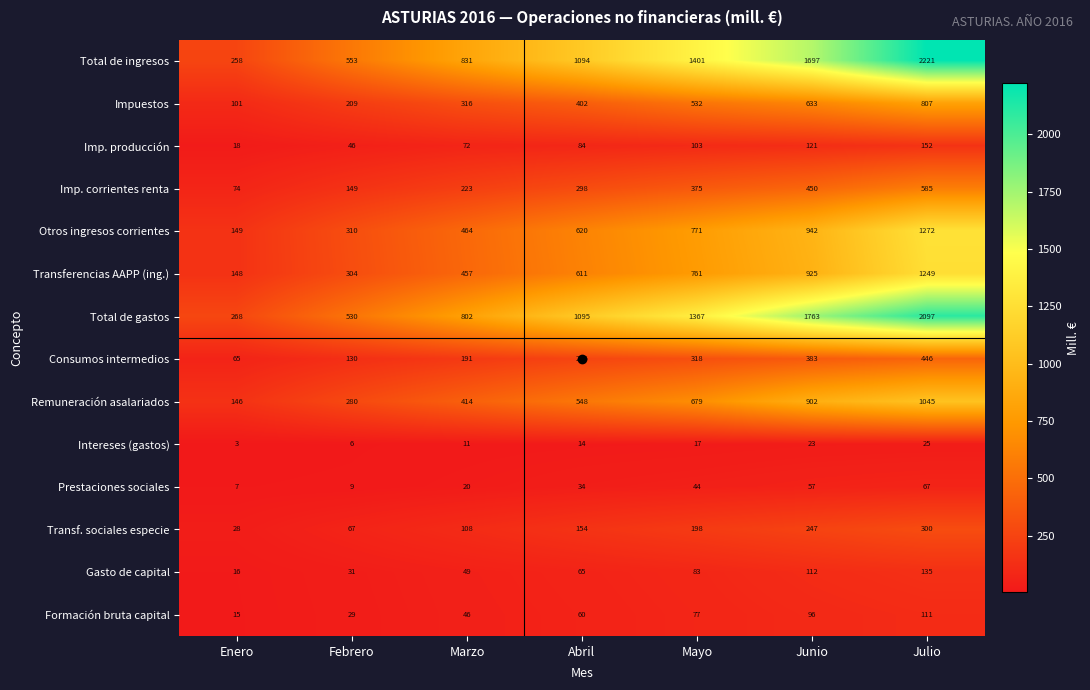

Which label corresponds to the smallest value in the chart?

Enero